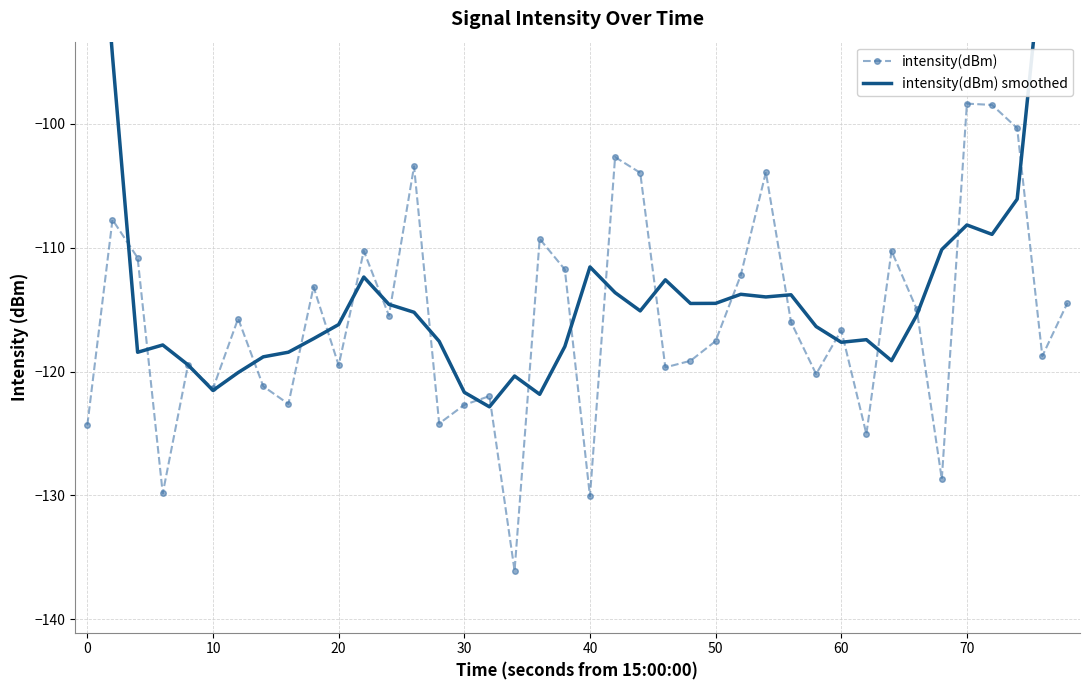

How many interior local peaks does the intensity(dBm) series have?

13